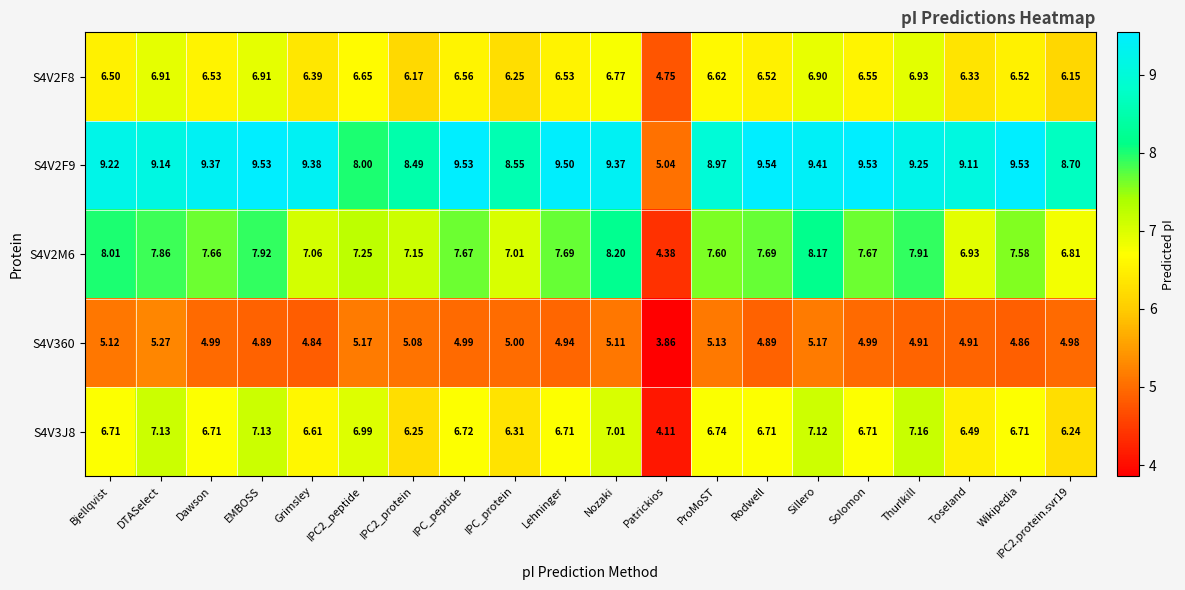

Rank the series by their maximum value, from highest to lowest.

S4V2F9, S4V2M6, S4V3J8, S4V2F8, S4V360